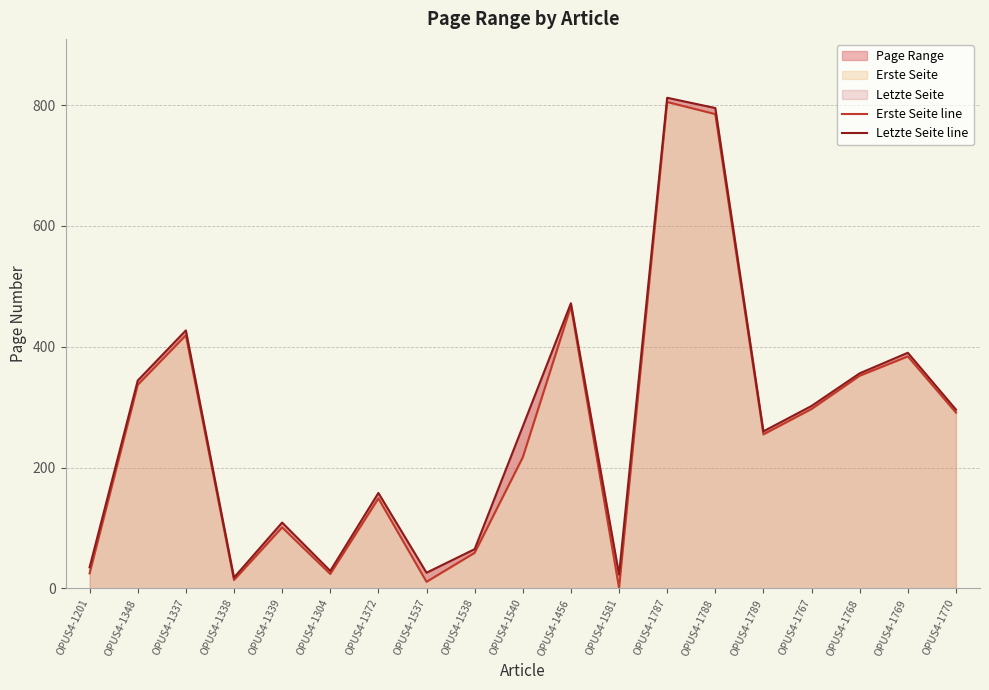

How many lines are shown in the chart?

2